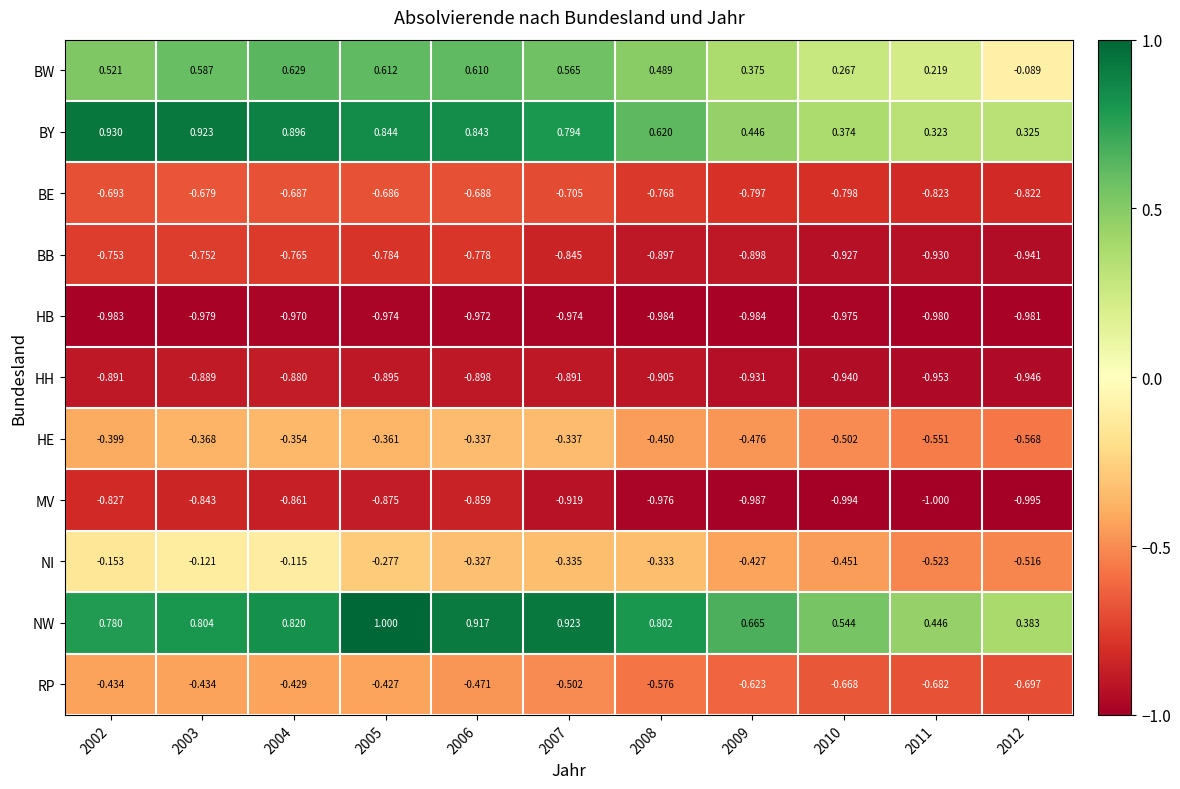

Is the value of BY at 2011 greater than the value of HB at 2005?

Yes